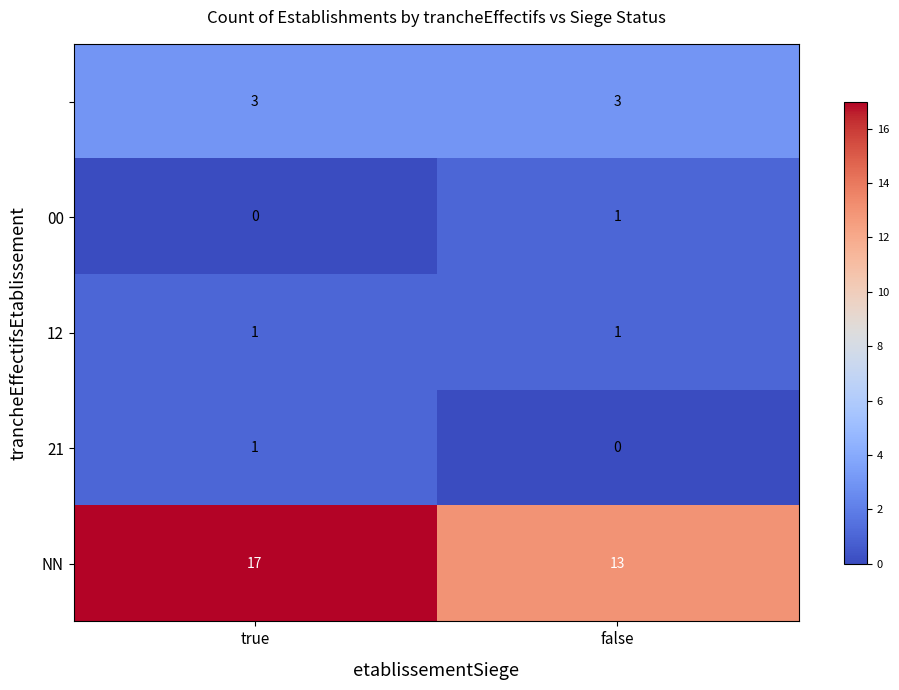

Which category has the highest value across all series?

true